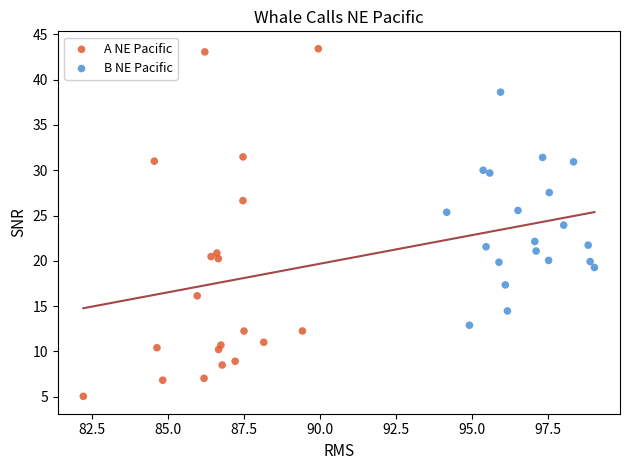

Which series contains the lowest Y value?

A NE Pacific